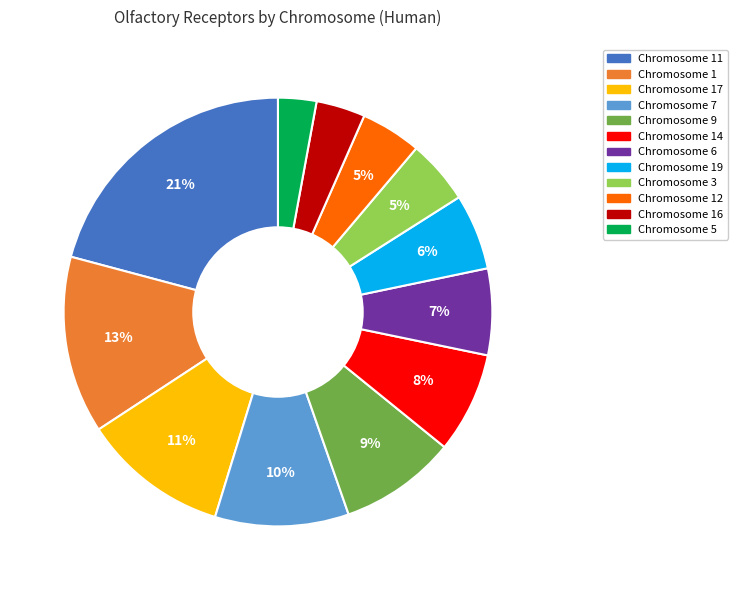

Is there a majority slice in this chart?

No